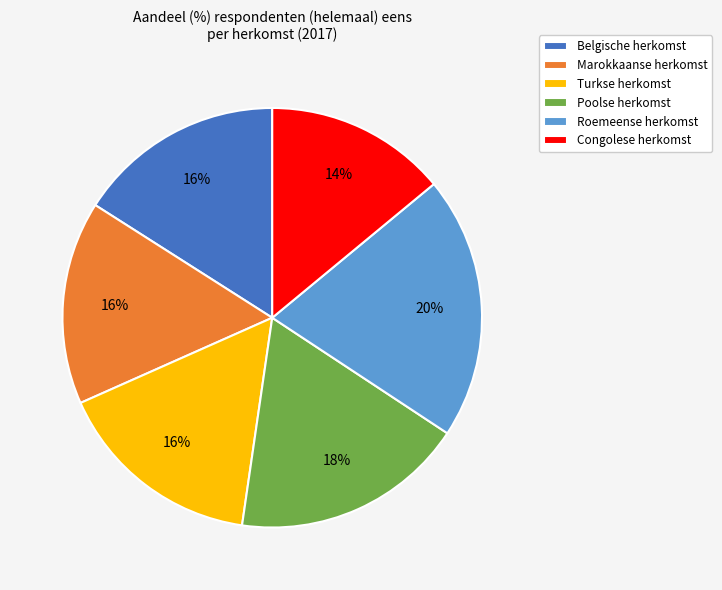

What is the smallest slice in the pie chart?

Congolese herkomst